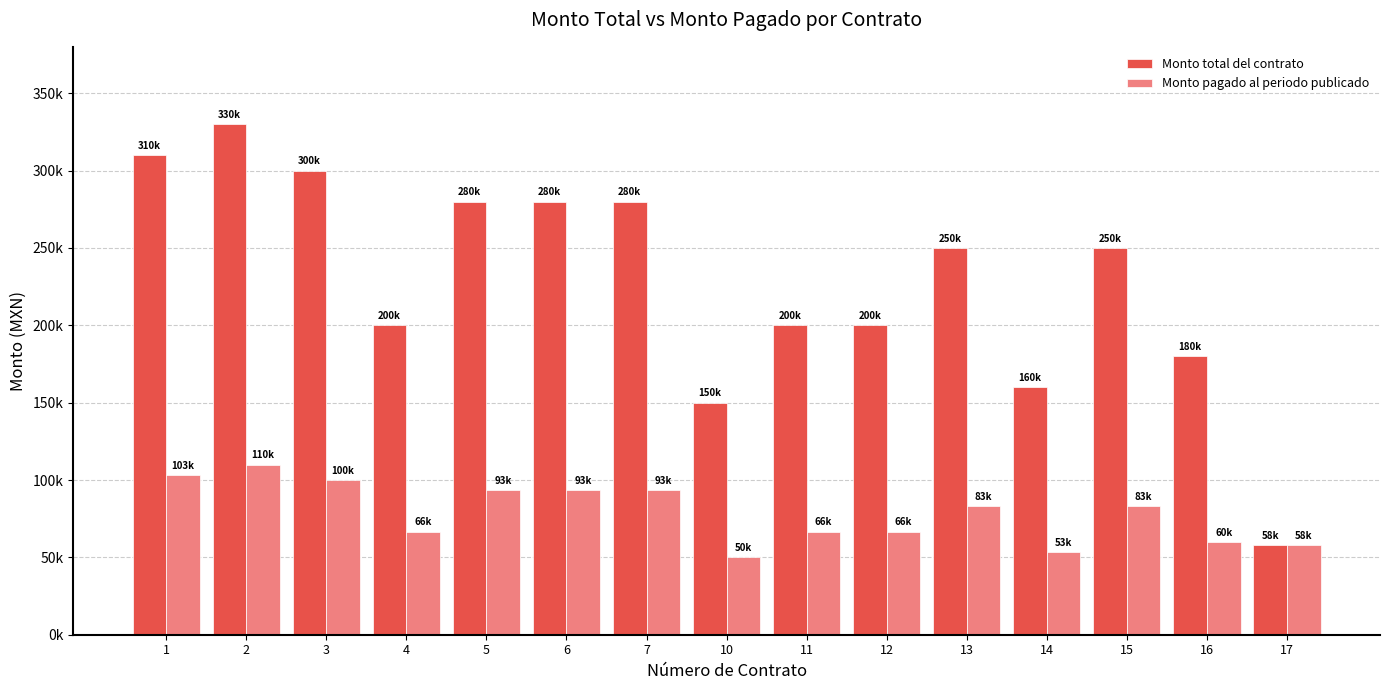

At how many categories does at least one series exceed 284354?

3